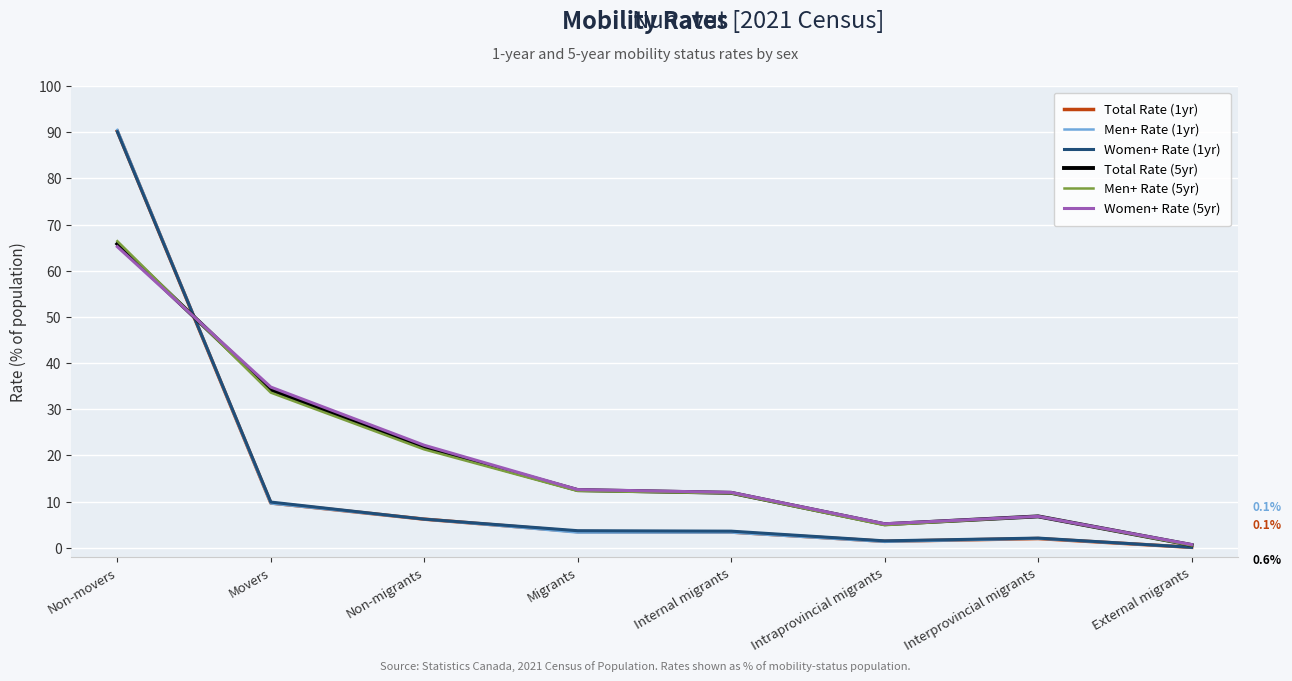

How many lines are shown in the chart?

6